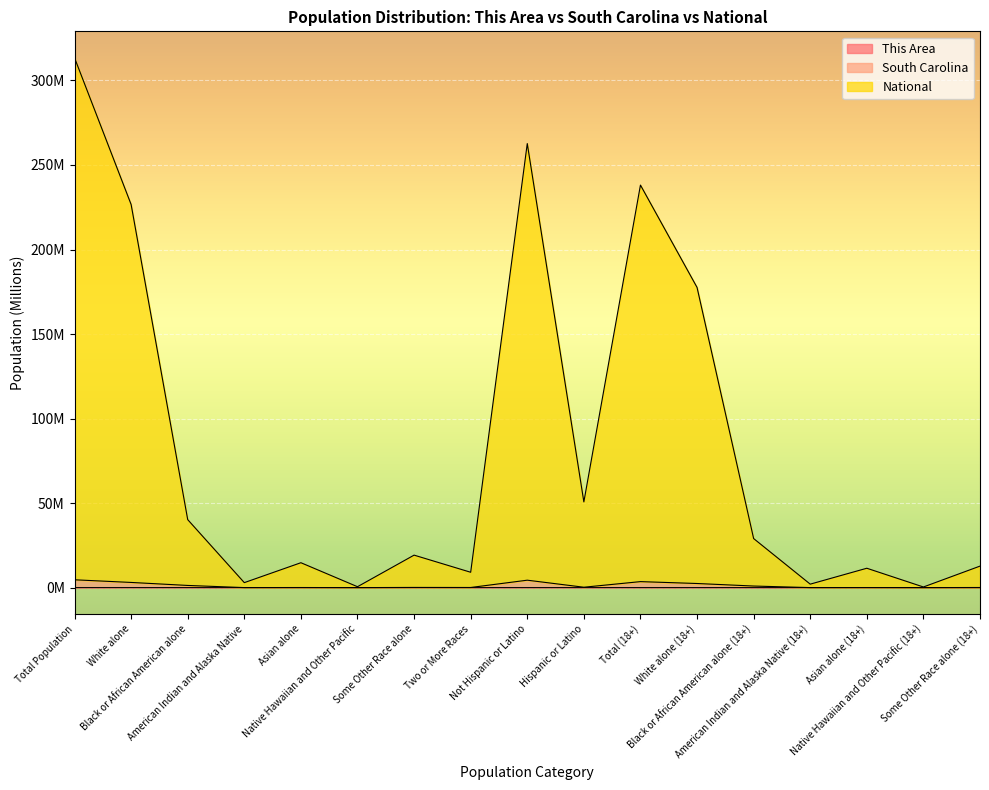

True or false: This Area and South Carolina cross at least once.

False